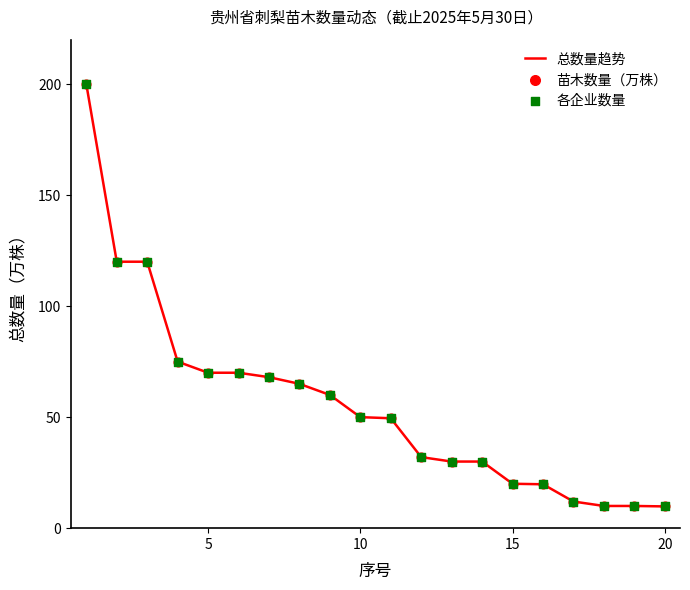

What is the minimum value shown in the chart?

9.8